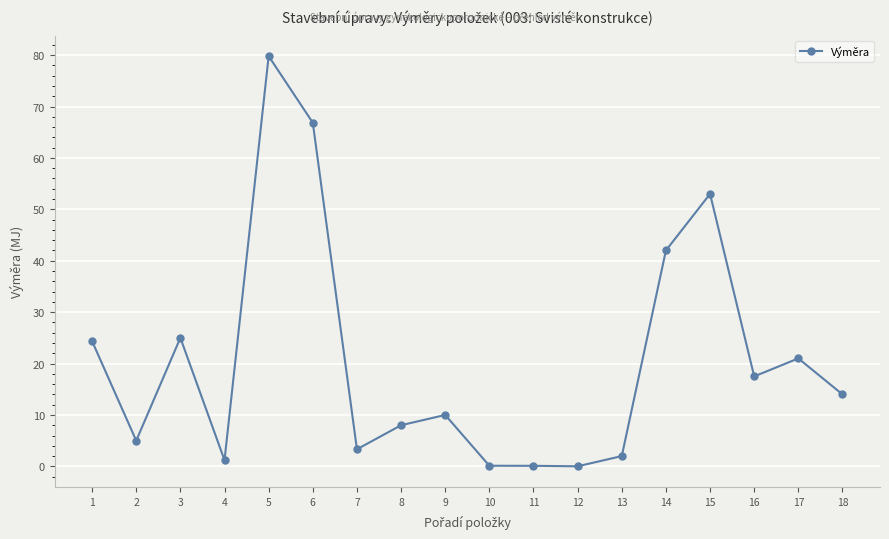

What is the greatest value displayed?

79.8